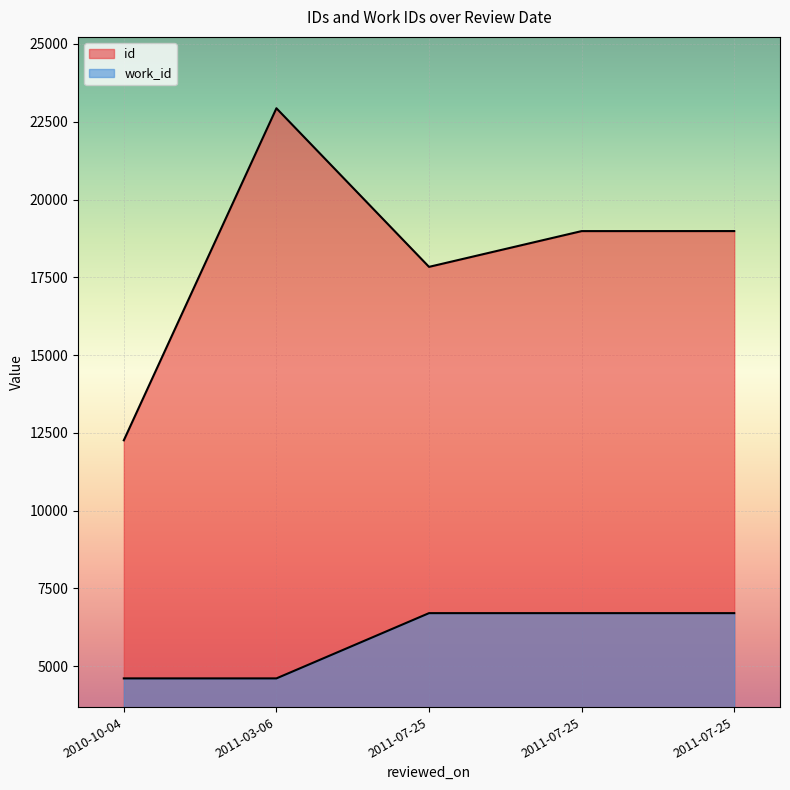

Where is id nearest to the value 17597?

2011-07-25